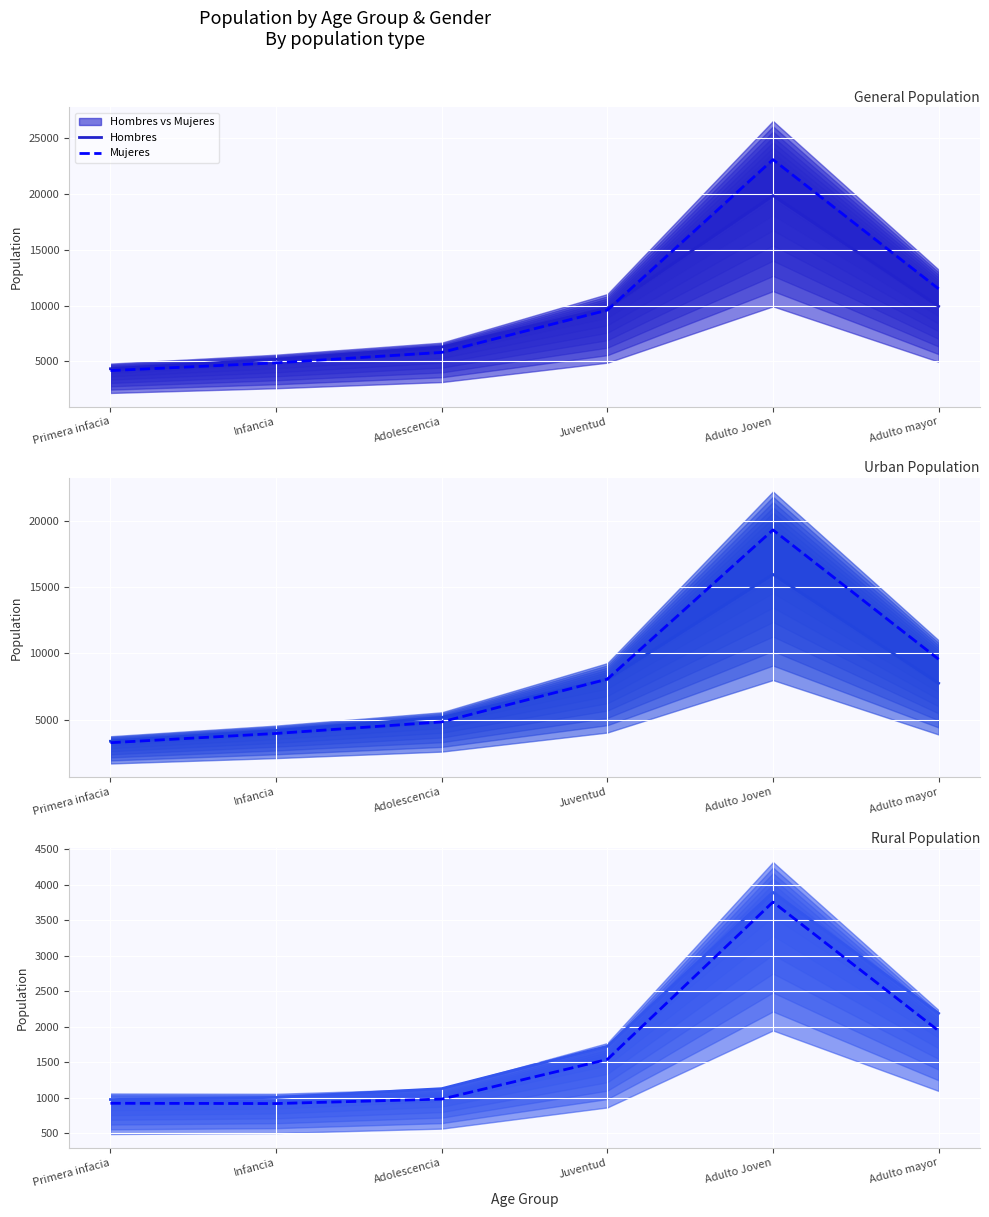

True or false: Mujeres has more than 0 interior local peaks.

True